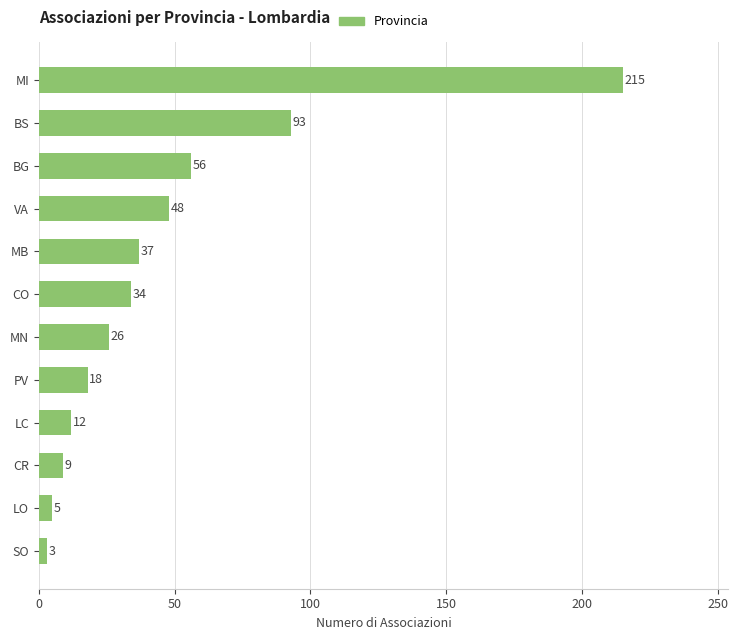

Where is the data nearest to the value 109?

BS